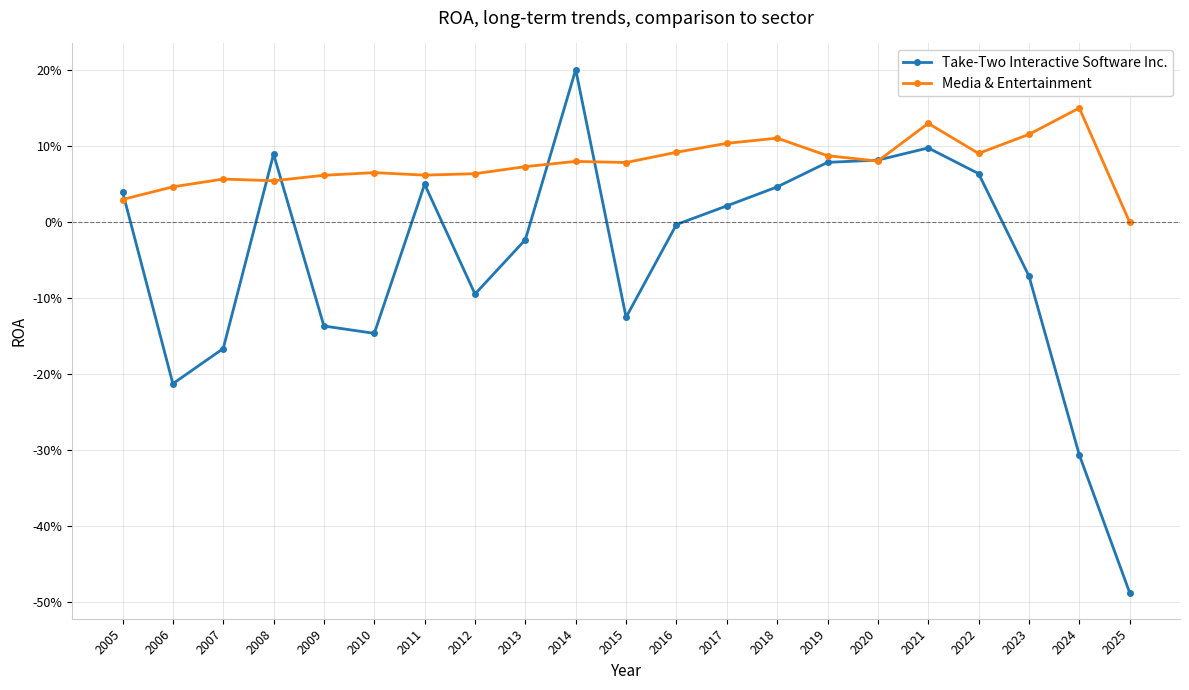

True or false: Take-Two Interactive Software Inc. has a value of 0.2 at 2014.

True